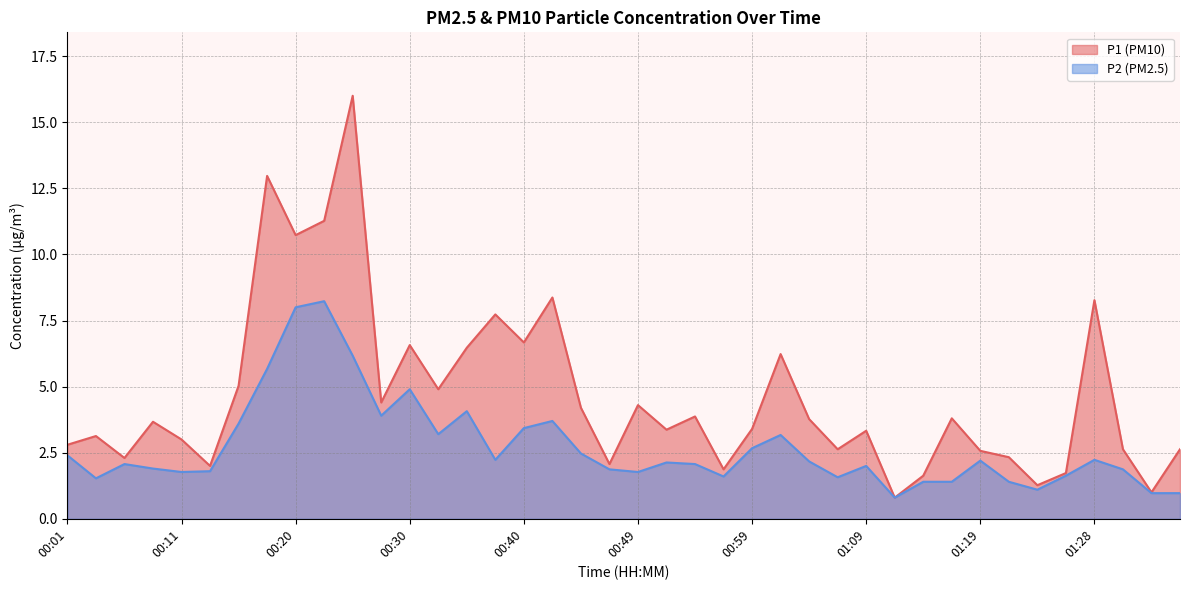

Does the chart display data point markers on the line(s)?

No